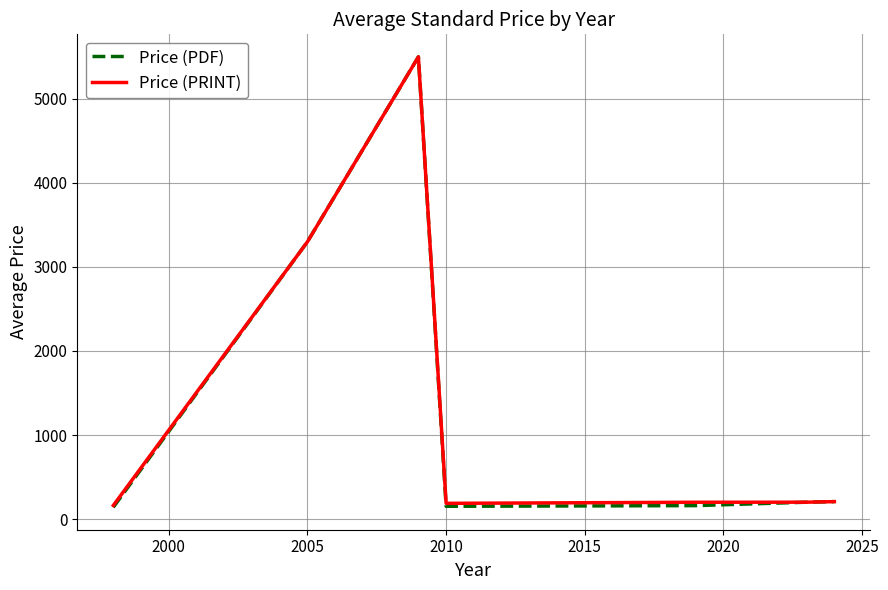

Which series has the largest range (max minus min)?

Price (PDF)